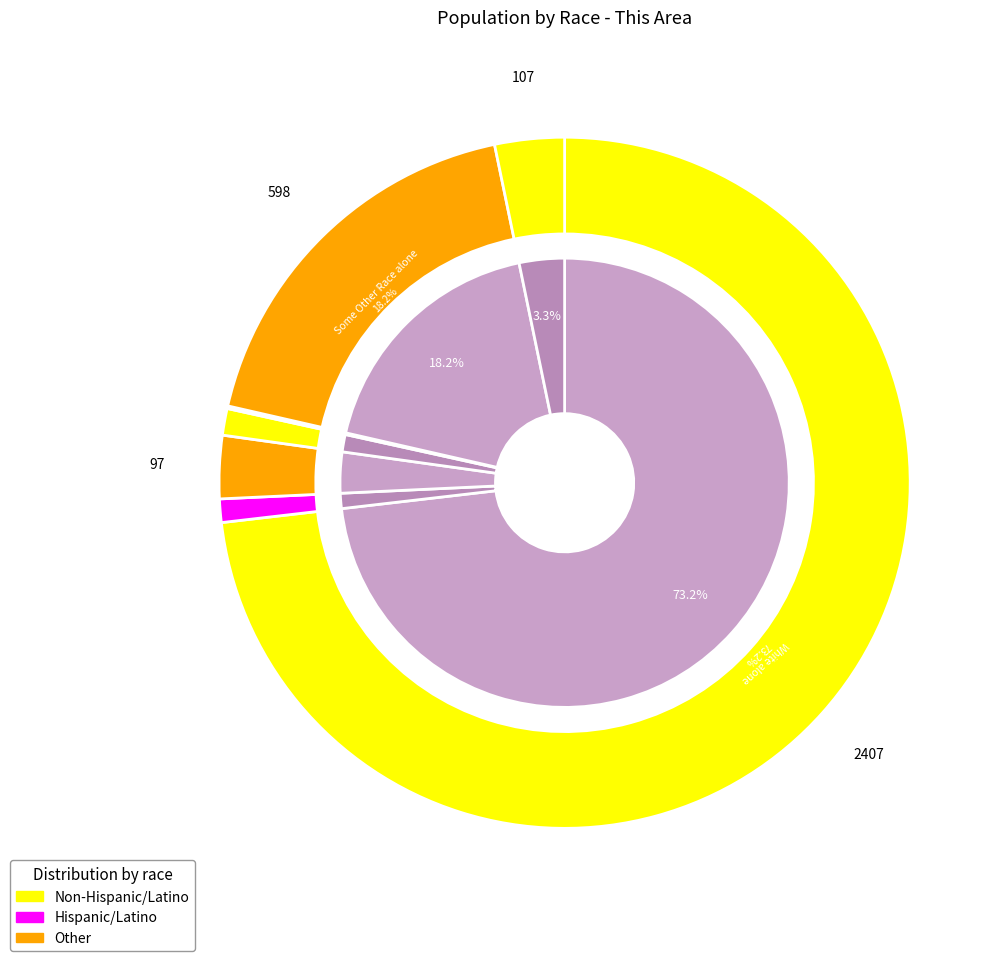

What percentage is the White alone slice, to the nearest percent?

73%